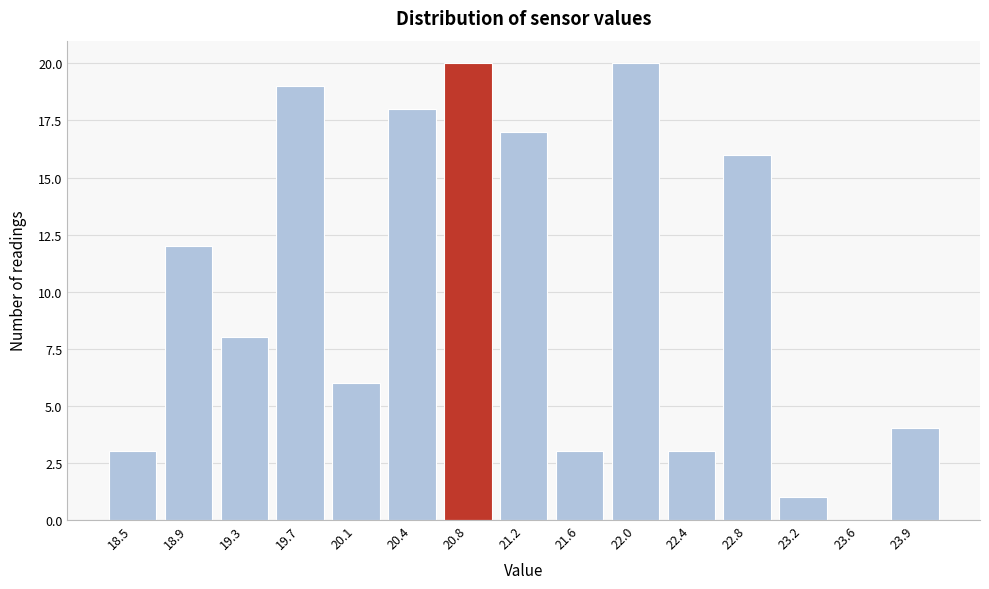

Reading right to left, transcribe all the data shown in this chart.

23.9=4	23.6=0	23.2=1	22.8=16	22.4=3	22.0=20	21.6=3	21.2=17	20.8=20	20.4=18	20.1=6	19.7=19	19.3=8	18.9=12	18.5=3